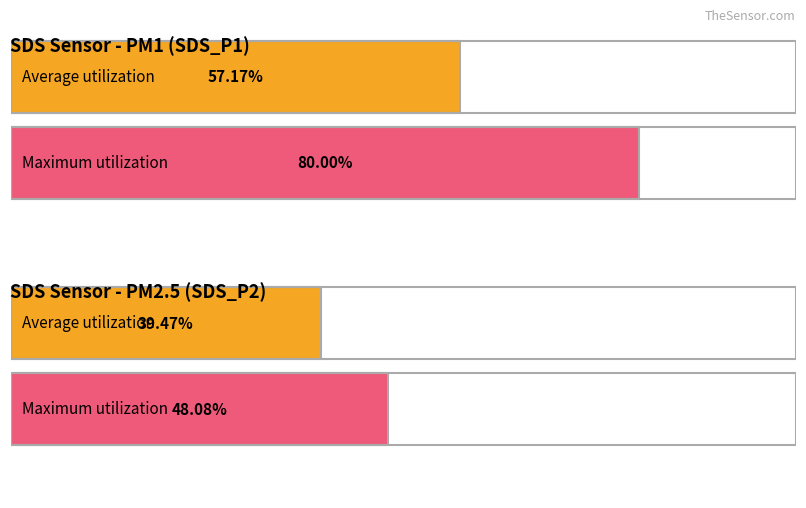

What are all the series names shown in the legend?

SDS_P1, SDS_P2